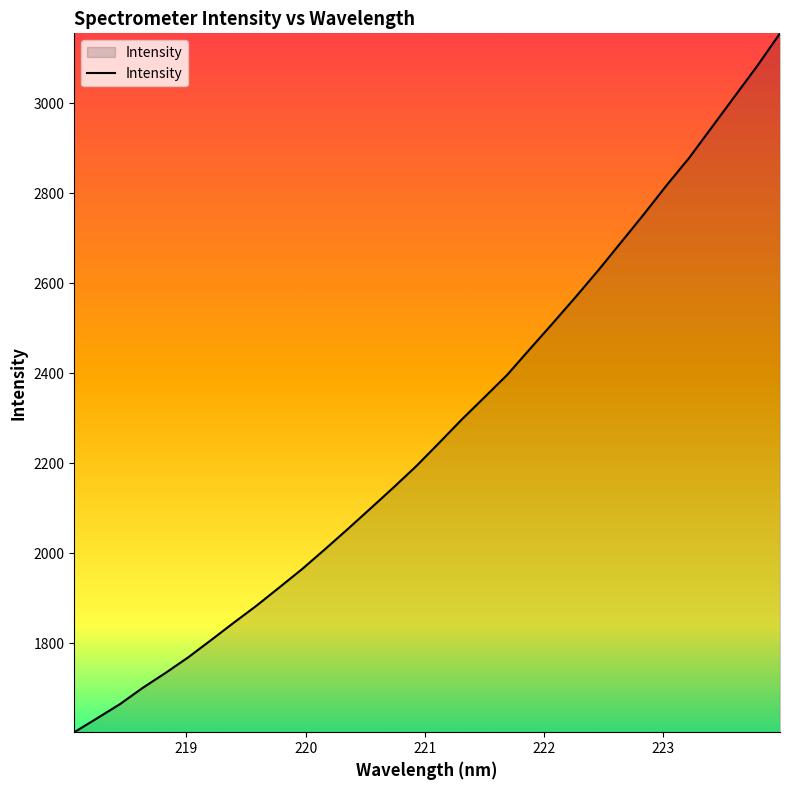

What is the smallest value displayed?

1602.1